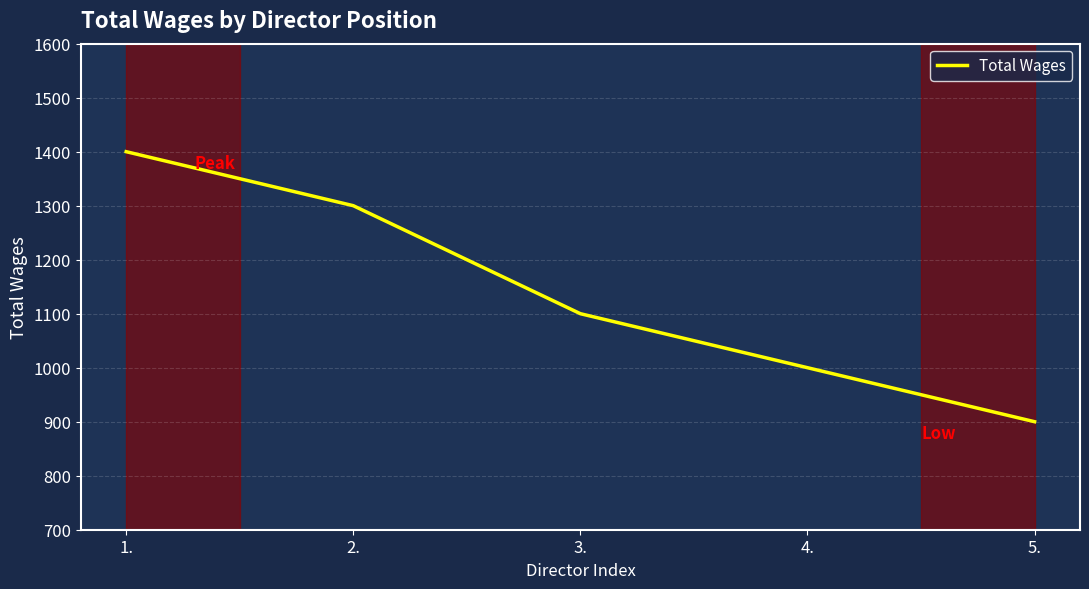

What position from the right is 5.?

1